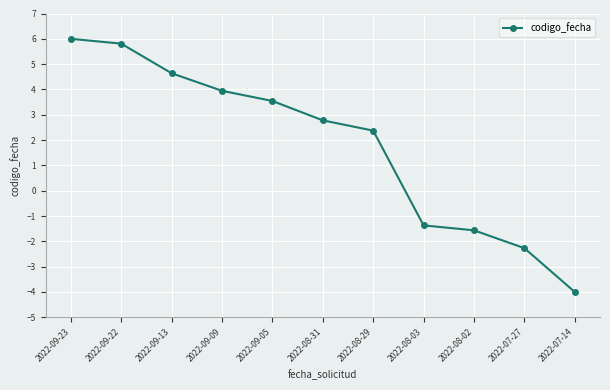

Reading left to right, transcribe all the data shown in this chart.

6.0	5.8	4.6	3.9	3.5	2.8	2.4	-1.4	-1.6	-2.3	-4.0